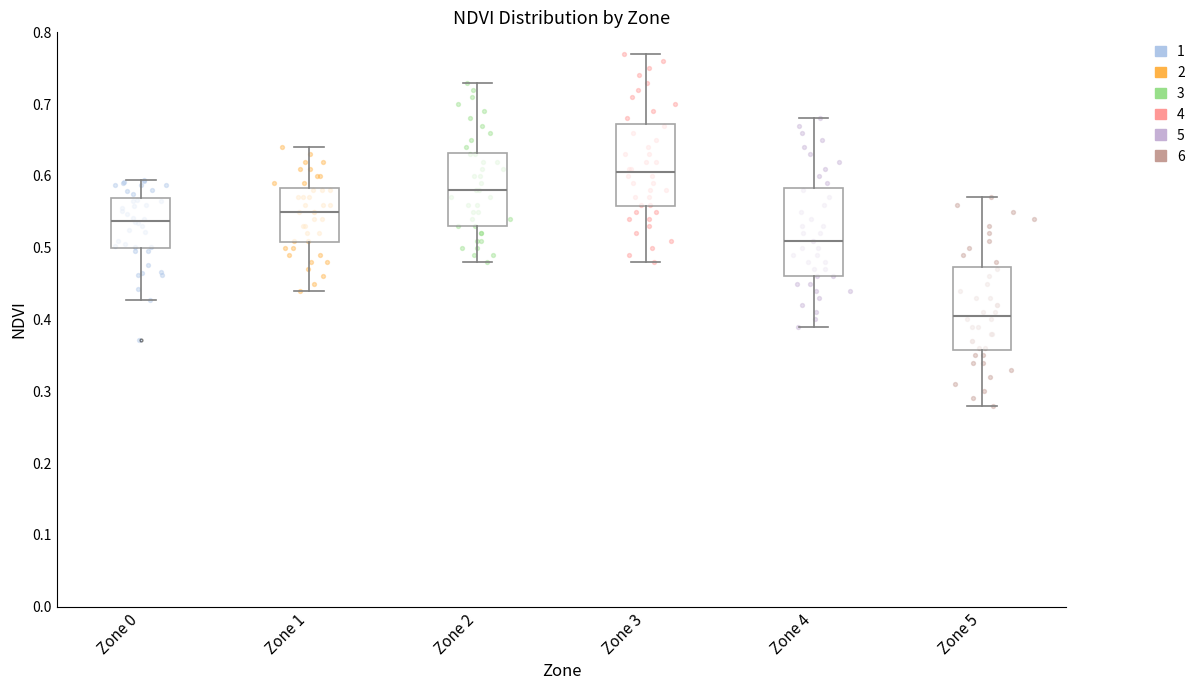

Reading left to right, read every box against the y-axis: the position of its median line, the range the box covers, and the ends of its whiskers. The values are not printed on the chart, so give them approximately, as read against the axis.

Zone 0: median 0.54, box 0.50 to 0.57, whiskers 0.43 to 0.59
Zone 1: median 0.55, box 0.51 to 0.58, whiskers 0.44 to 0.64
Zone 2: median 0.58, box 0.53 to 0.63, whiskers 0.48 to 0.73
Zone 3: median 0.61, box 0.56 to 0.67, whiskers 0.48 to 0.77
Zone 4: median 0.51, box 0.46 to 0.58, whiskers 0.39 to 0.68
Zone 5: median 0.41, box 0.36 to 0.47, whiskers 0.28 to 0.57